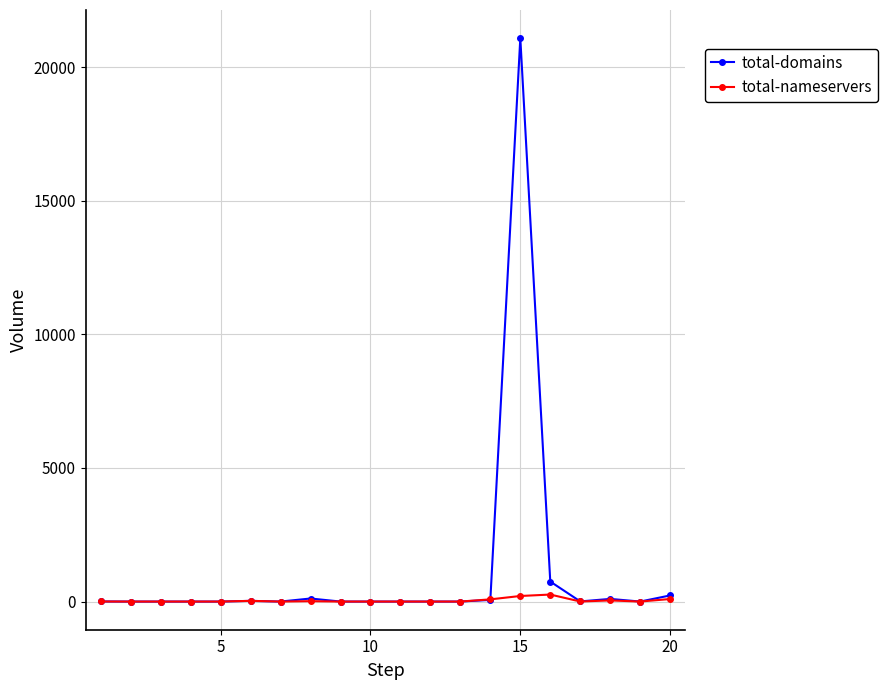

How many series are shown in this chart?

2